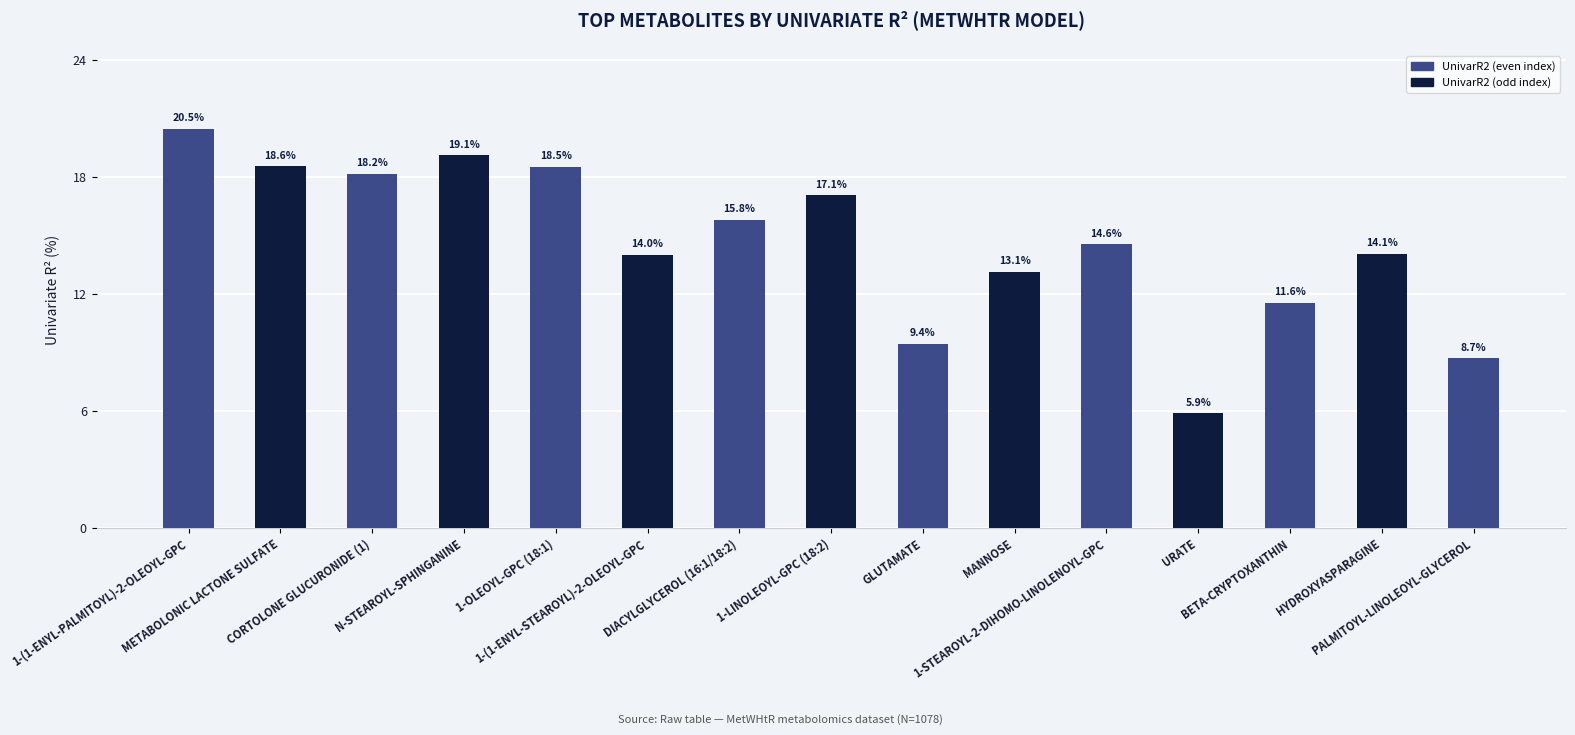

How many values are below 14?

5